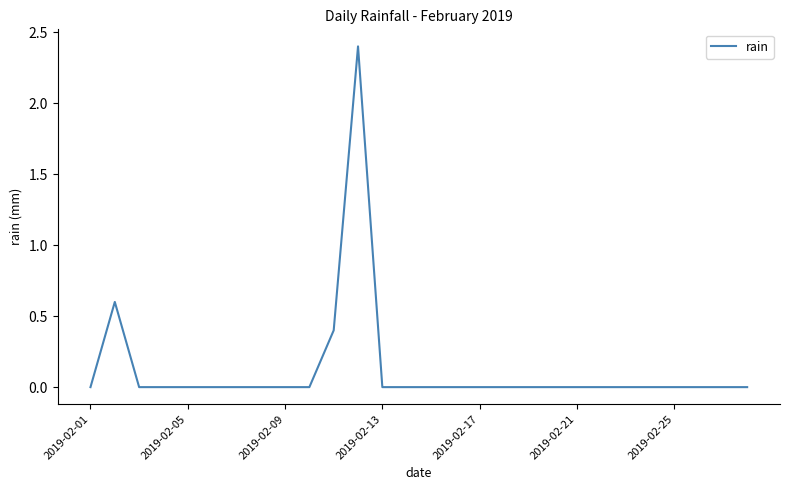

What is the maximum value shown in the chart?

2.4